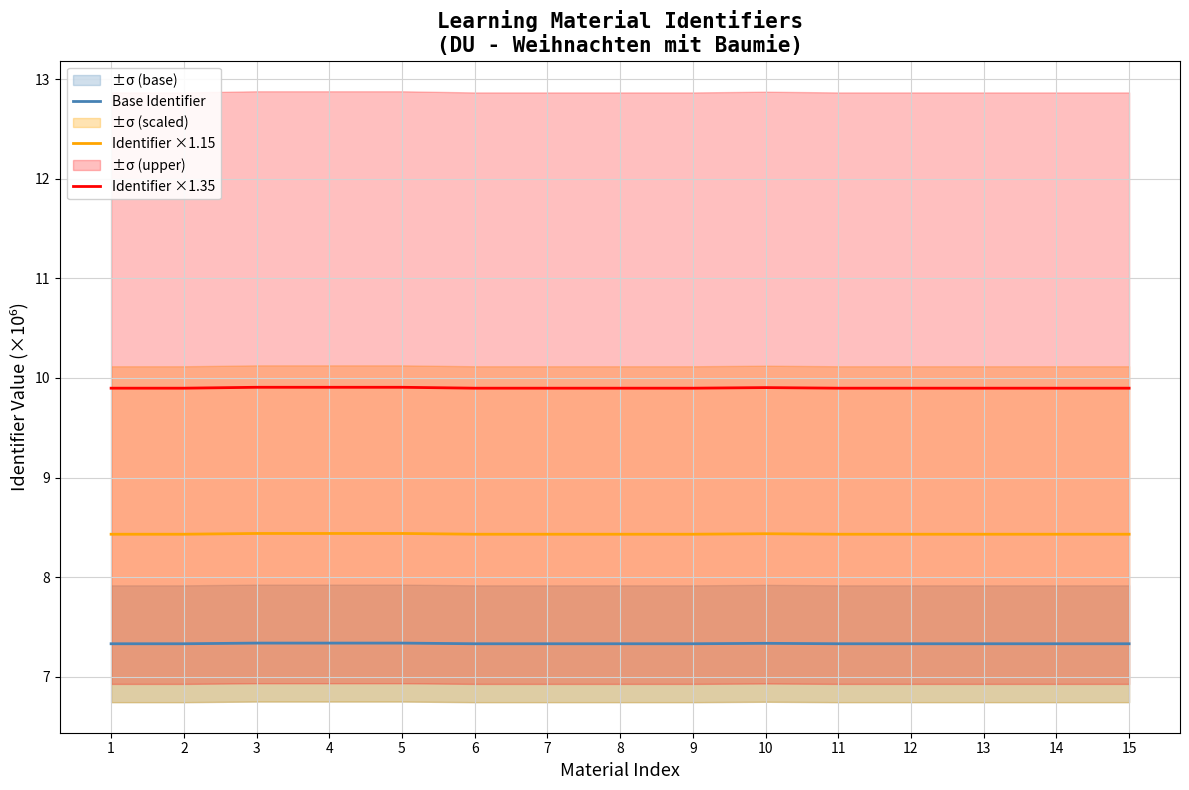

Which series changed the most between 2 and 4?

Identifier ×1.35